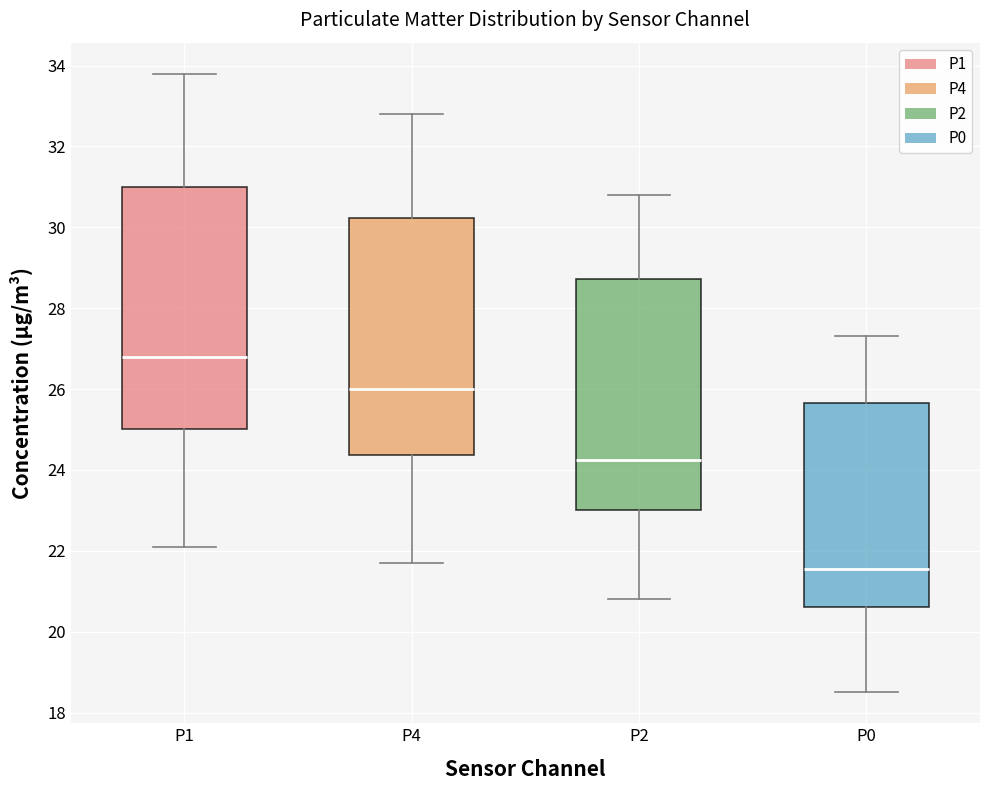

Where does the upper whisker of the box for P0 end on the y-axis? The values are not printed on the chart, so give them approximately, as read against the axis.

27.4